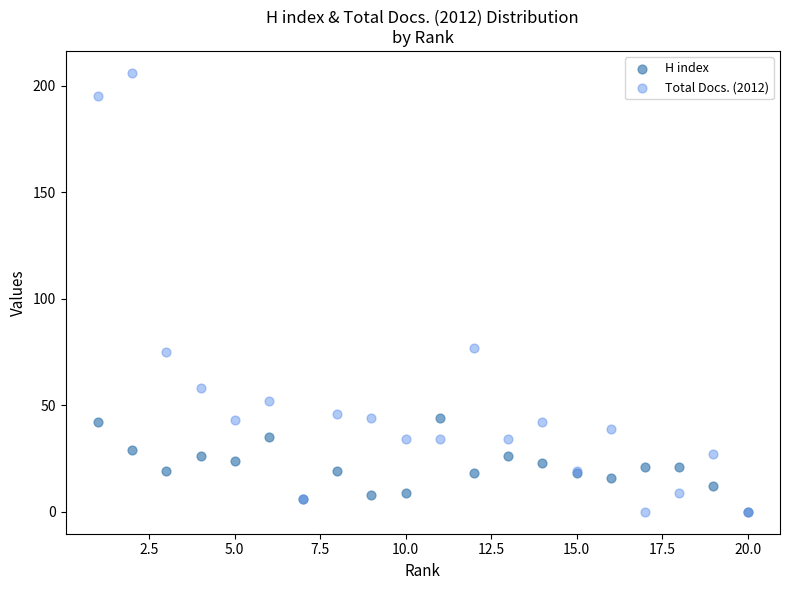

What are all the series names shown in the legend?

H index, Total Docs. (2012)